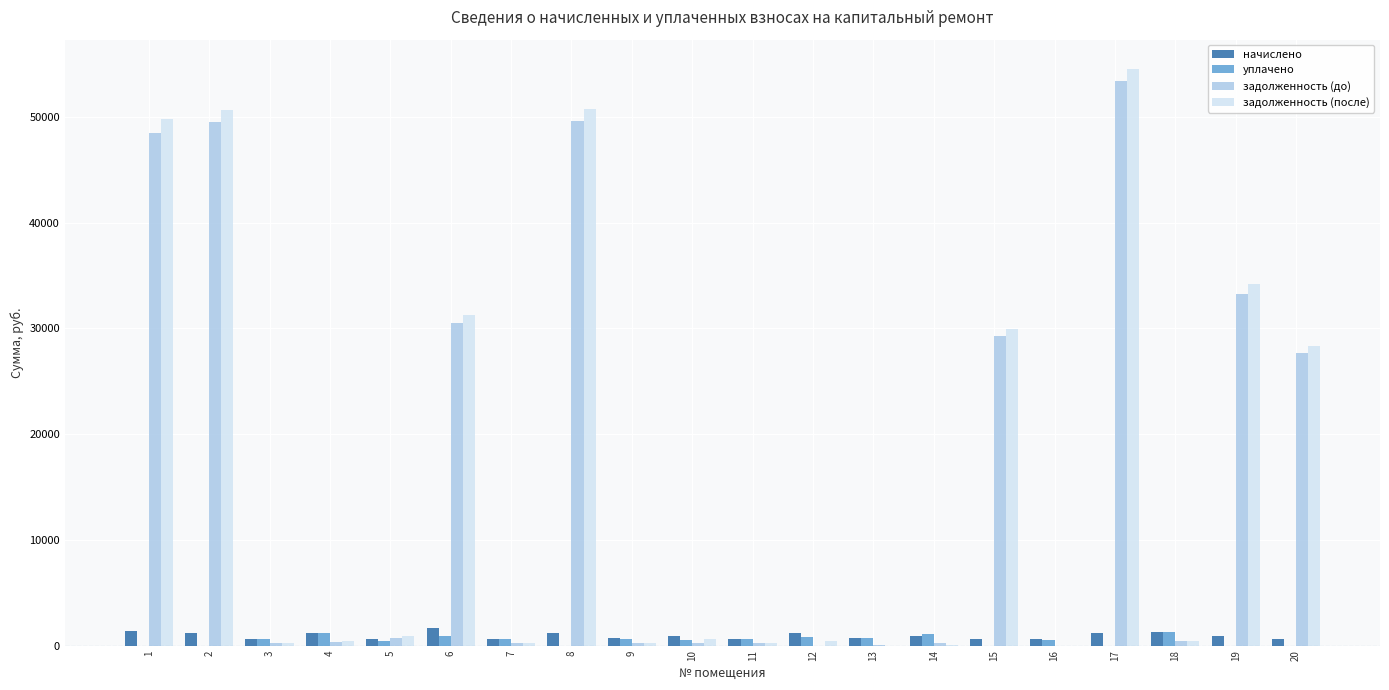

Where does the уплачено series first go above 635?

3